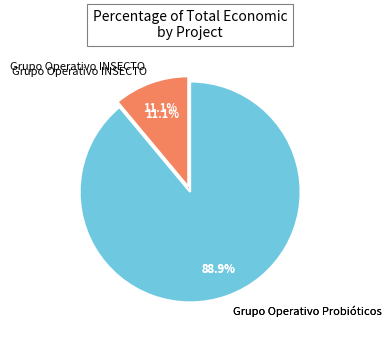

Between Grupo Operativo Probióticos and Grupo Operativo INSECTO, which is larger?

Grupo Operativo Probióticos